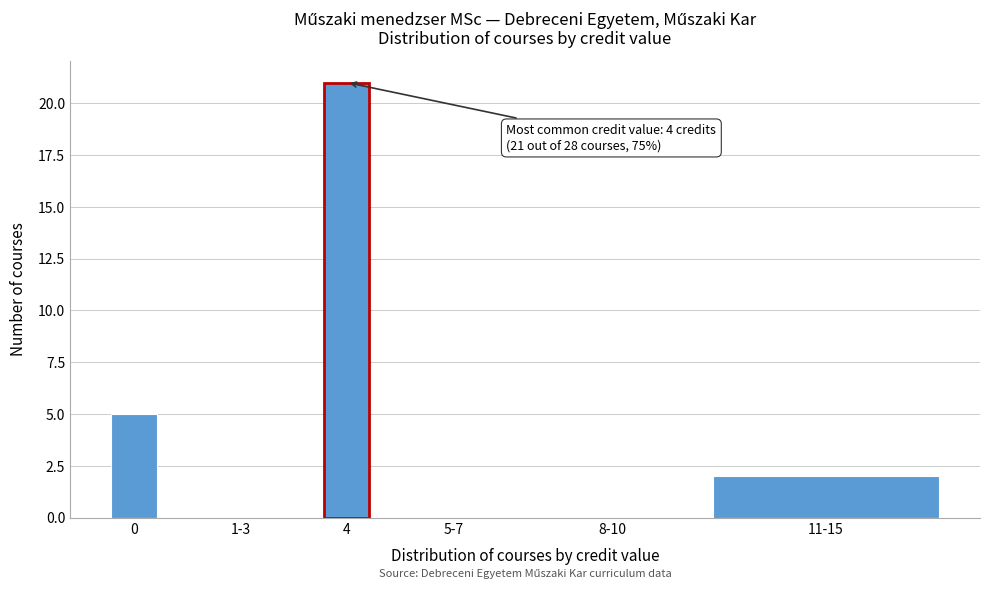

Reading left to right, list all the values displayed in this chart.

0=5	1-3=0	4=21	5-7=0	8-10=0	11-15=2